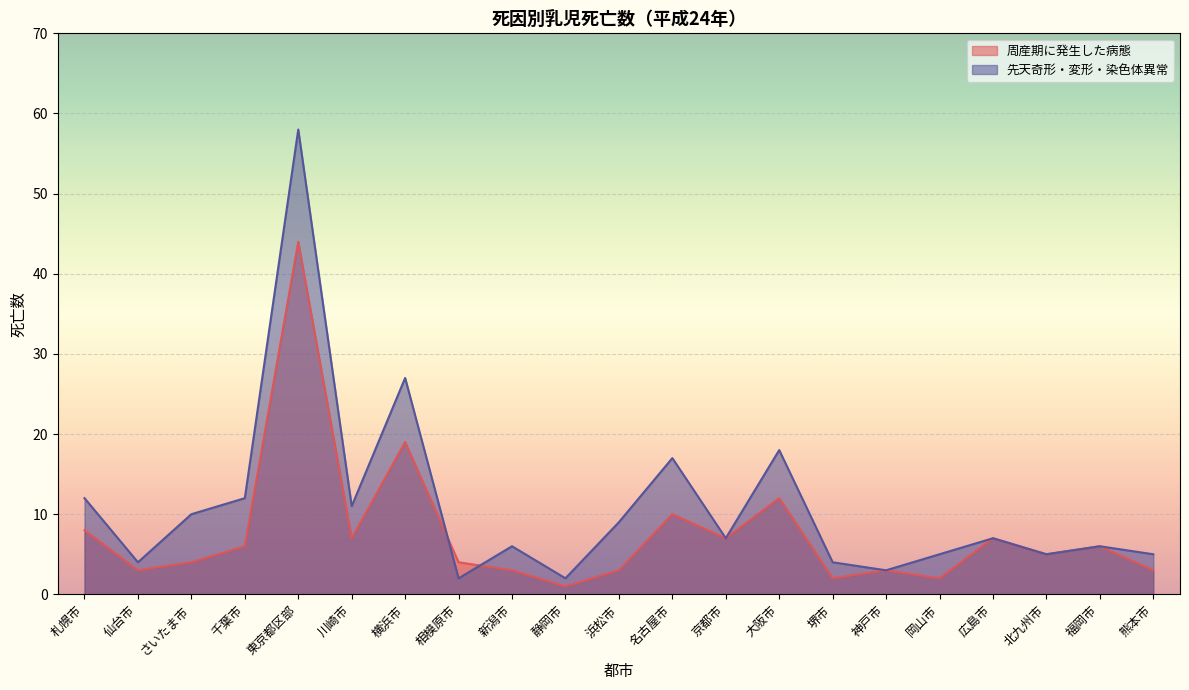

In 先天奇形・変形・染色体異常, how many points are lower than both neighbors (excluding endpoints)?

7